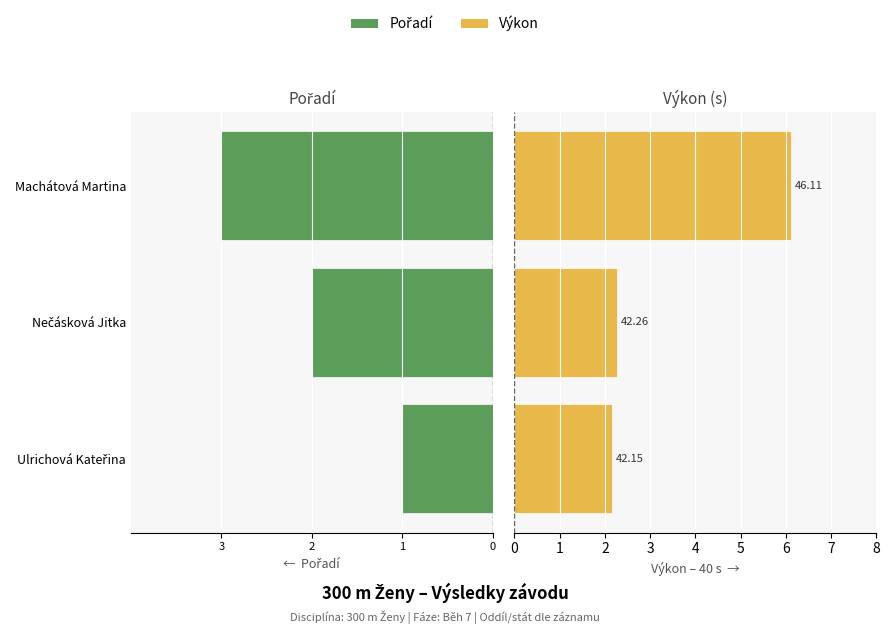

How many bars are there in total?

6